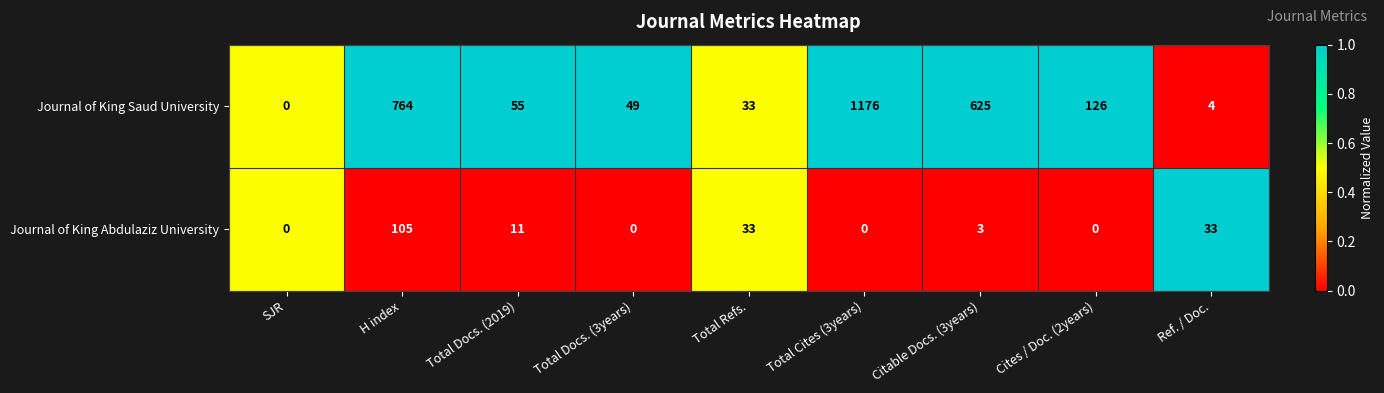

List the series in order of their peak value, lowest first.

Journal of King Abdulaziz University, Journal of King Saud University